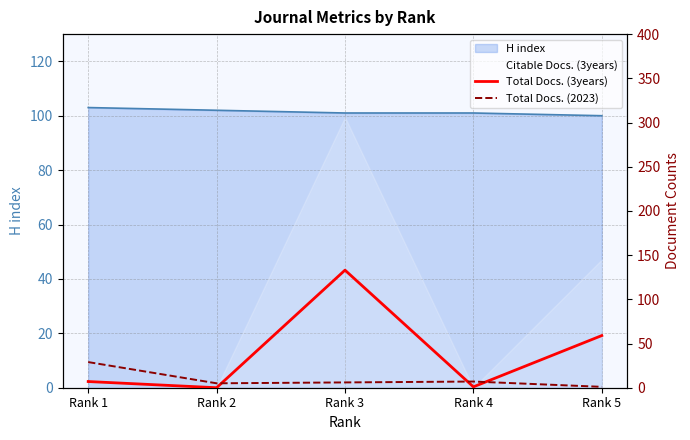

Is it true that Total Docs. (3years) equals 1 at Rank 4?

False